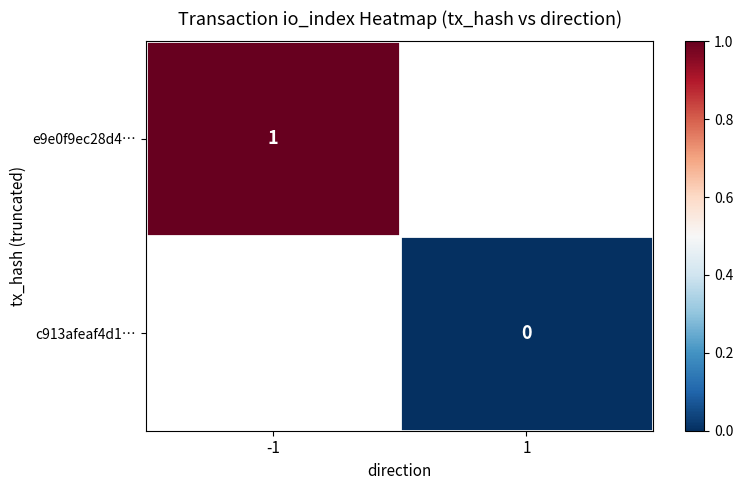

True or false: e9e0f9ec28d4… has a value of 1 at -1.

True